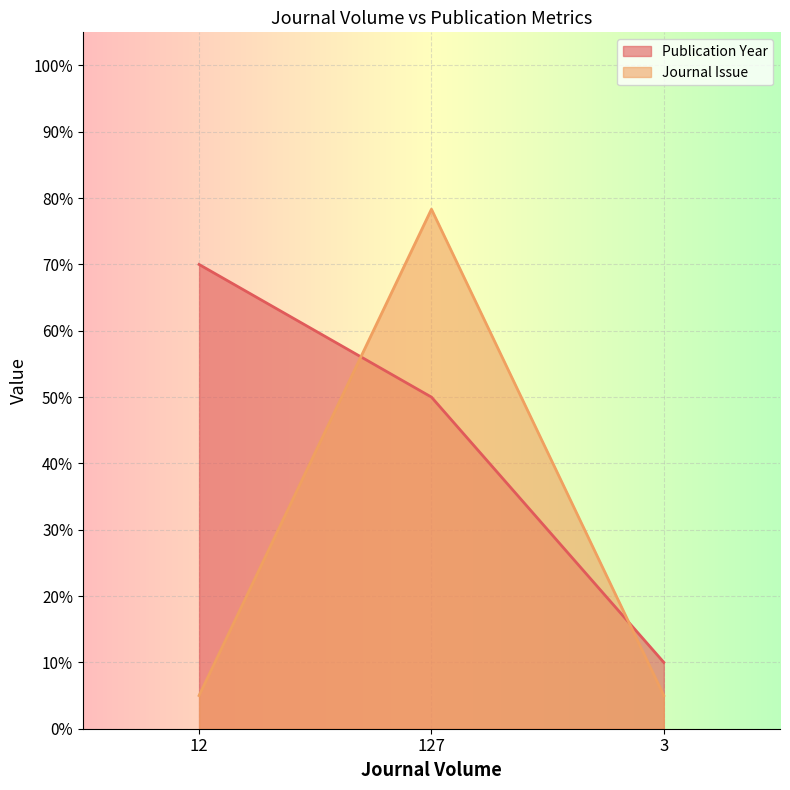

Rank the series by their average value, from highest to lowest.

Publication Year, Journal Issue